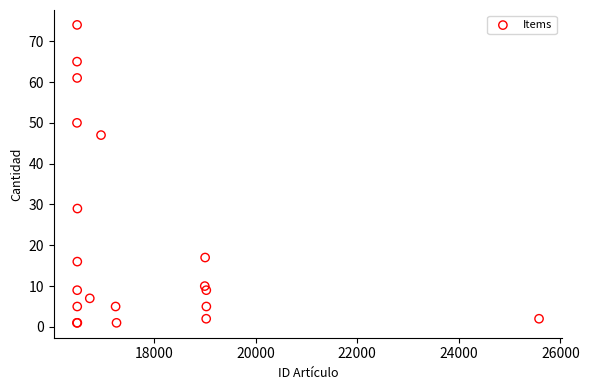

What Y value in the scatter plot is closest to 37?

29